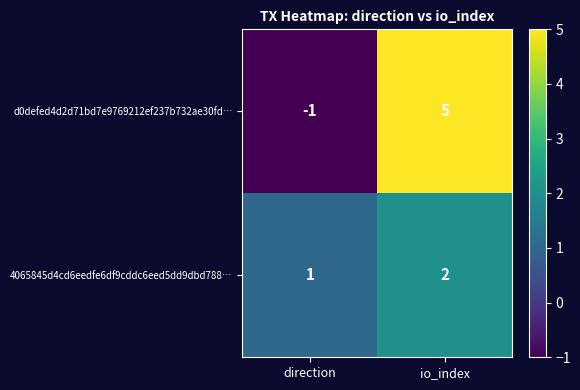

What is the sum of all 4065845d4cd6eedfe6df9cddc6eed5dd9dbd788… values?

3